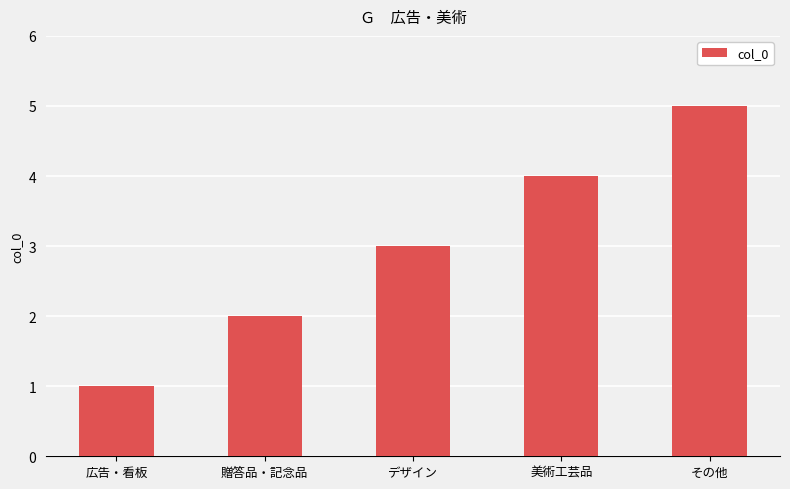

What position from the right is その他?

1